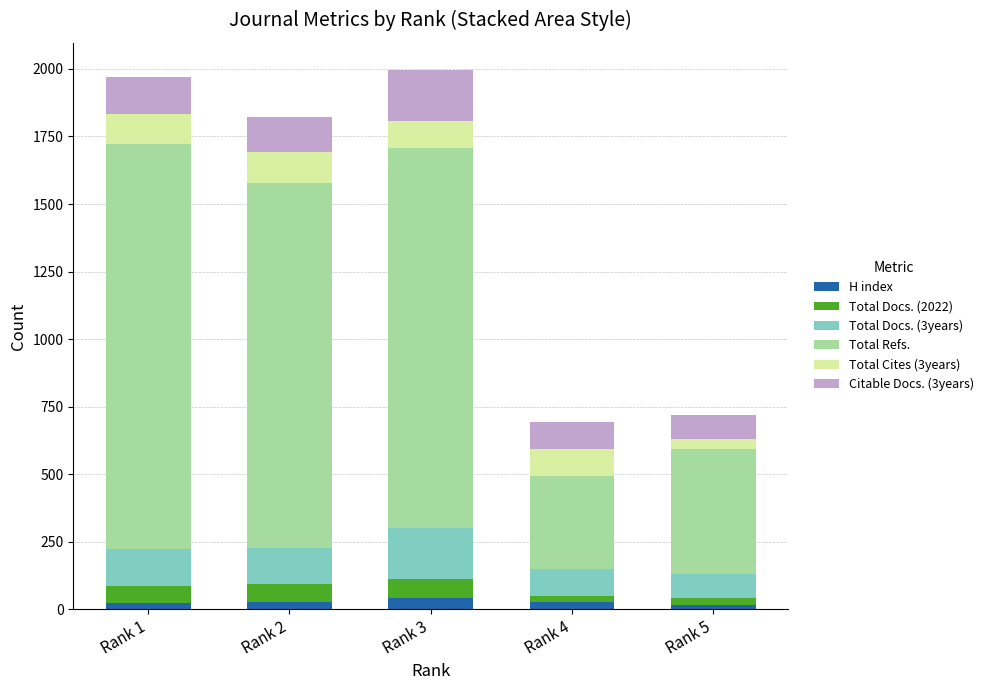

List the series in order of their peak value, lowest first.

H index, Total Docs. (2022), Total Cites (3years), Total Docs. (3years), Citable Docs. (3years), Total Refs.